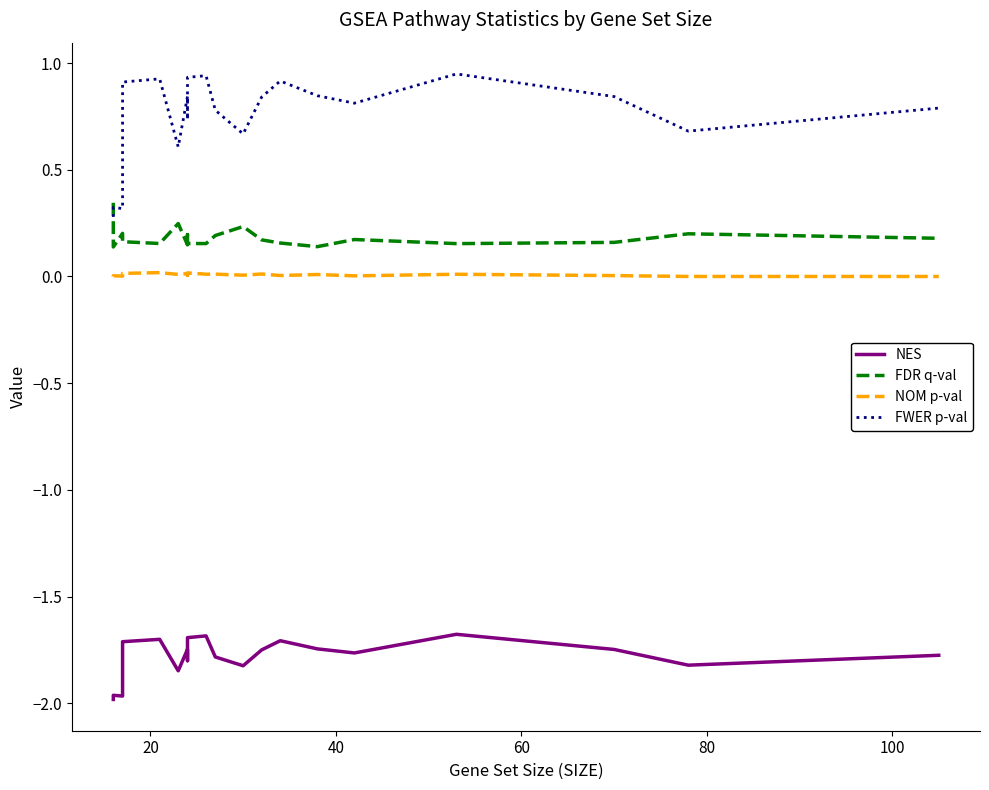

Reading right to left, what are all the values shown in this chart?

NES: -1.8	-1.8	-1.7	-1.7	-1.8	-1.7	-1.7	-1.7	-1.8	-1.8	-1.7	-1.7	-1.8	-1.7	-1.8	-1.7	-1.7	-2.0	-2.0	-2.0
FDR q-val: 0.2	0.2	0.2	0.2	0.2	0.1	0.2	0.2	0.2	0.2	0.2	0.2	0.2	0.1	0.2	0.2	0.2	0.2	0.1	0.3
NOM p-val: 0.0	0.0	0.0	0.0	0.0	0.0	0.0	0.0	0.0	0.0	0.0	0.0	0.0	0.0	0.0	0.0	0.0	0.0	0.0	0.0
FWER p-val: 0.8	0.7	0.8	0.9	0.8	0.8	0.9	0.8	0.7	0.8	0.9	0.9	0.7	0.8	0.6	0.9	0.9	0.3	0.3	0.3